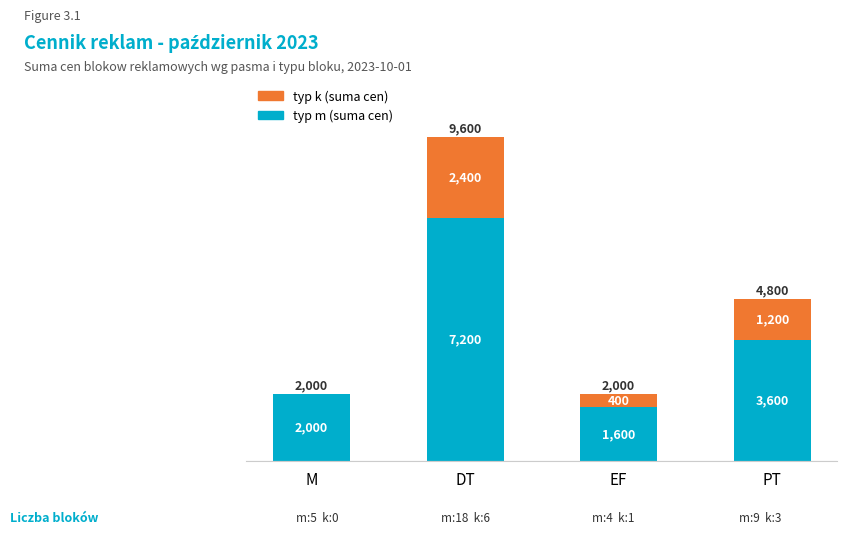

True or false: typ m (suma cen) has a value of 2000 at M.

True